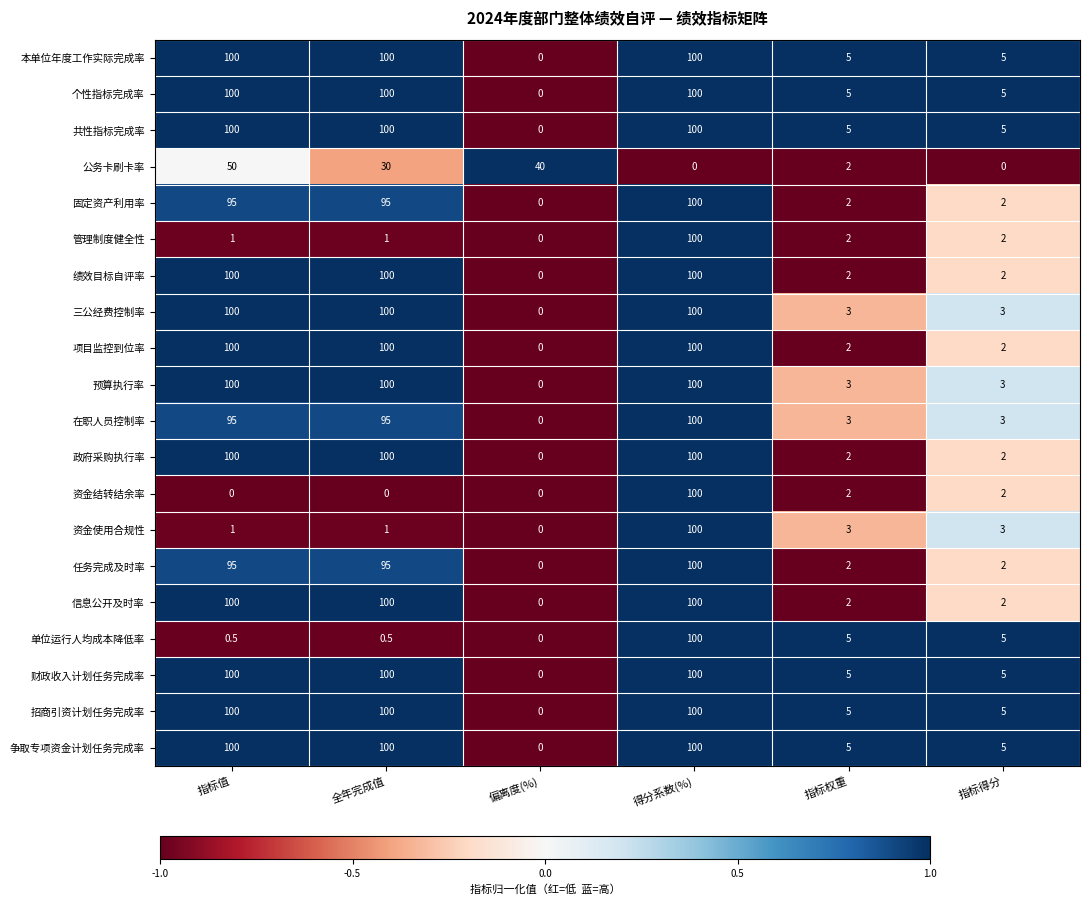

What is the difference between the highest and lowest values at 指标得分?

5.0